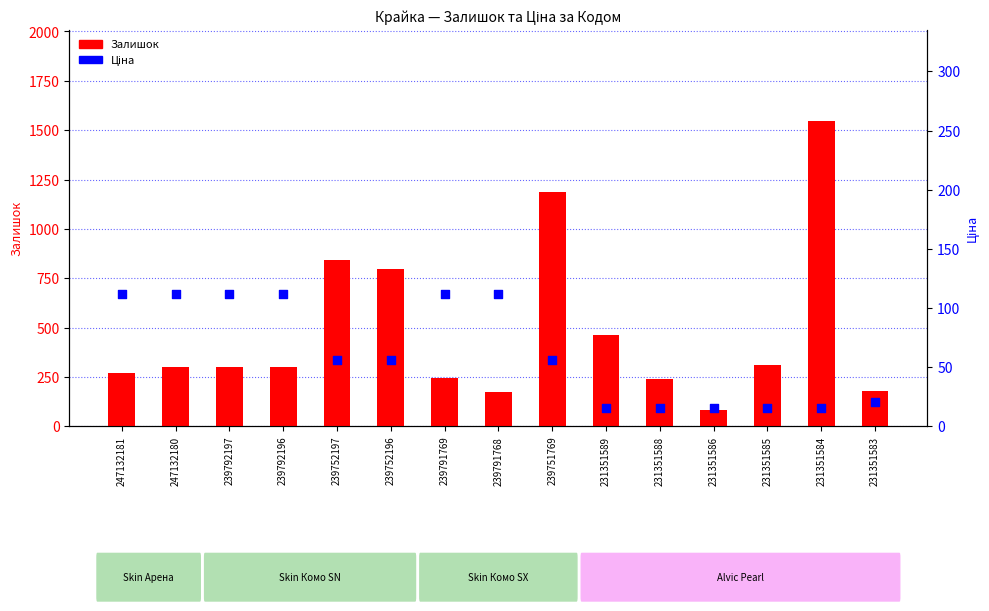

What are all the series names shown in the legend?

Залишок, Ціна